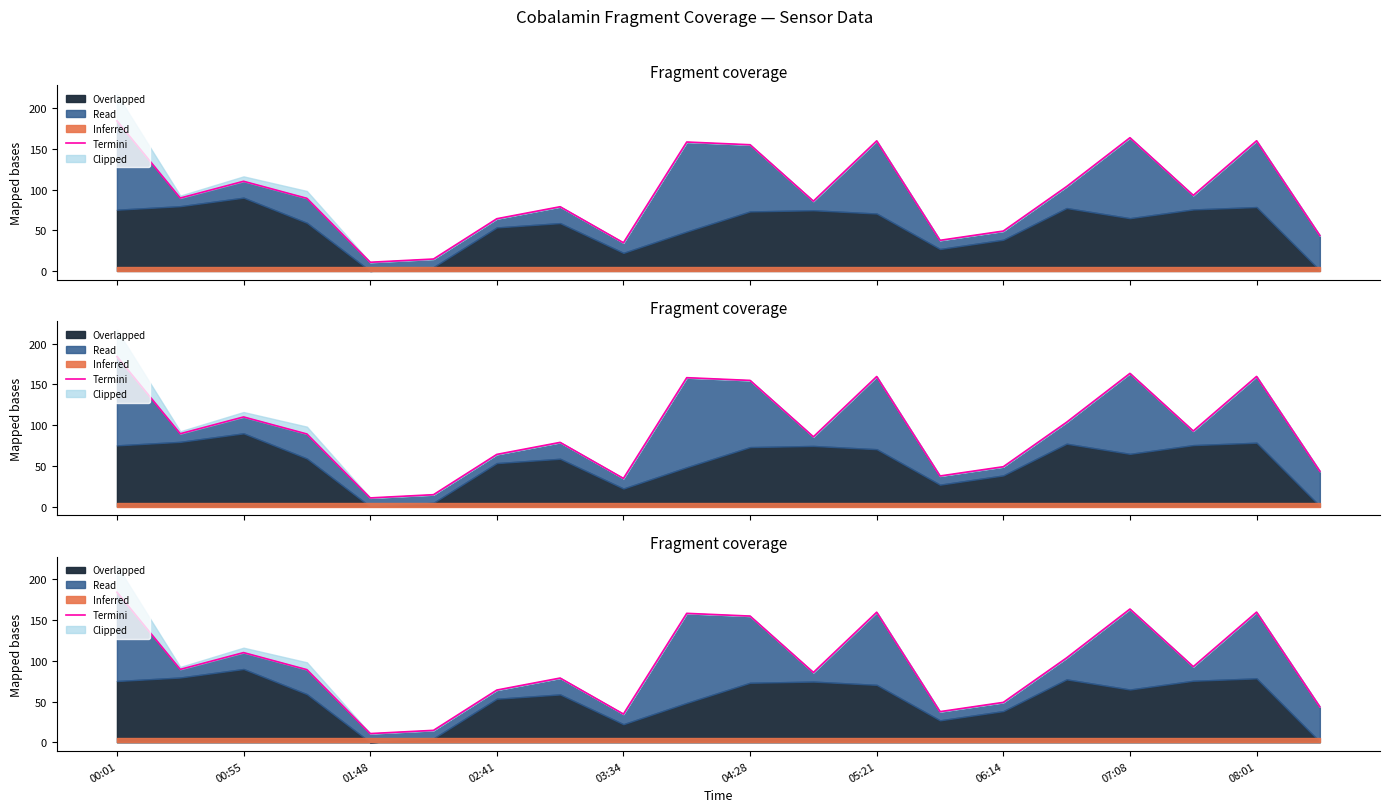

At which label does the data first exceed 89?

00:01